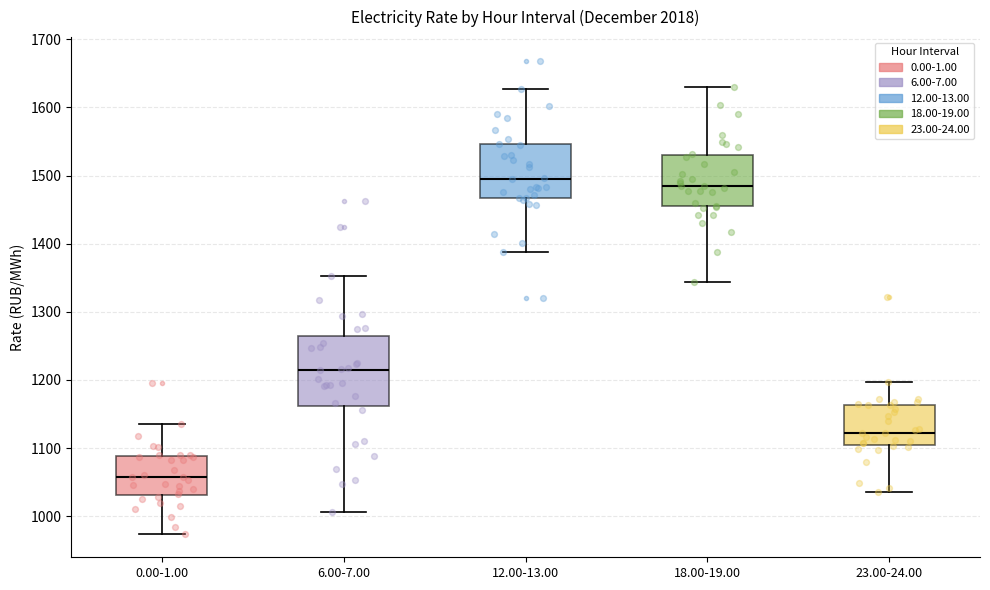

Which box's median line is the lowest?

0.00-1.00